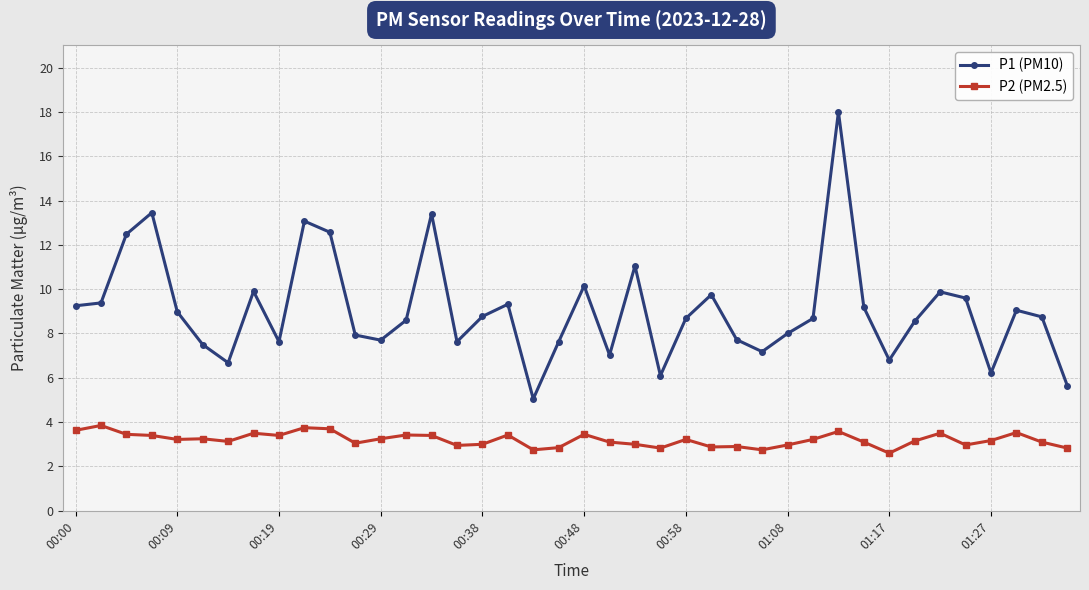

In P1 (PM10), how many points are higher than both neighbors (excluding endpoints)?

11